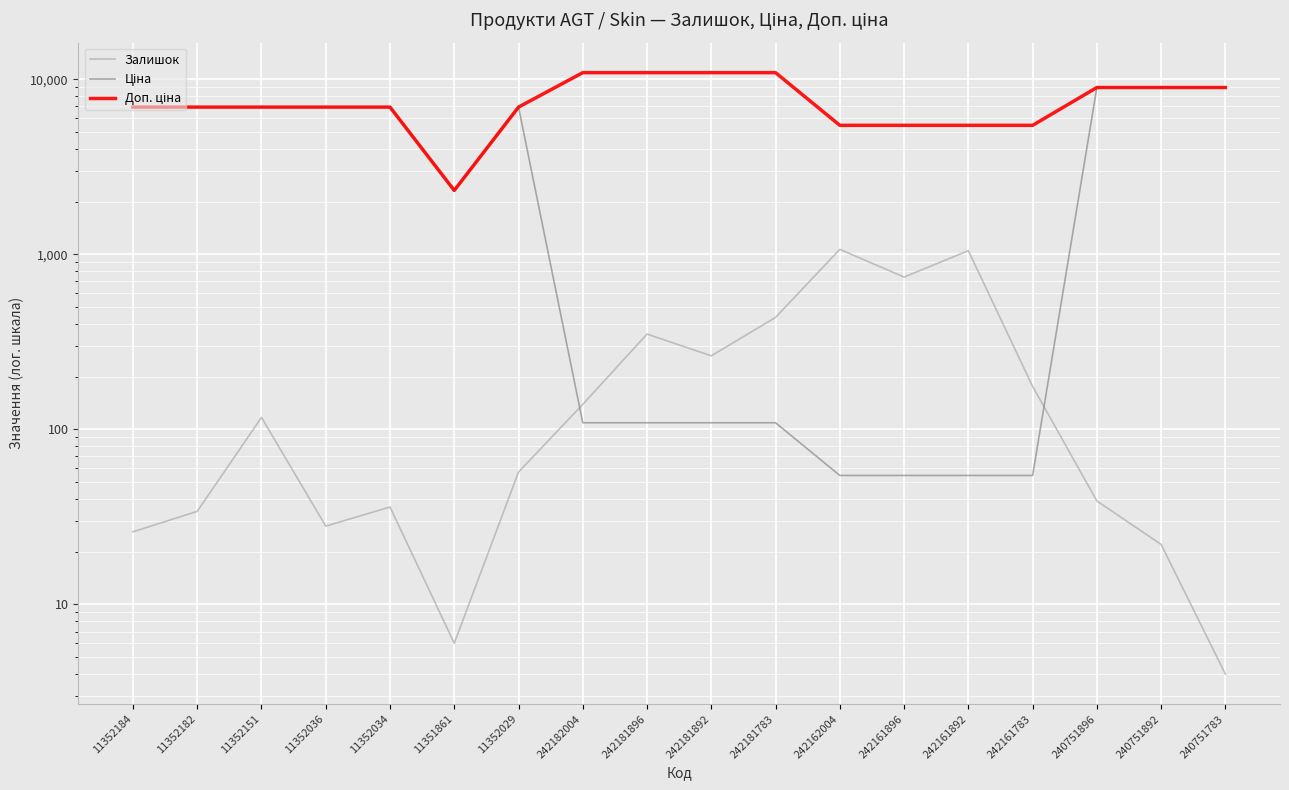

The value of Доп. ціна at 11352182 is 9633.2. True or false?

False